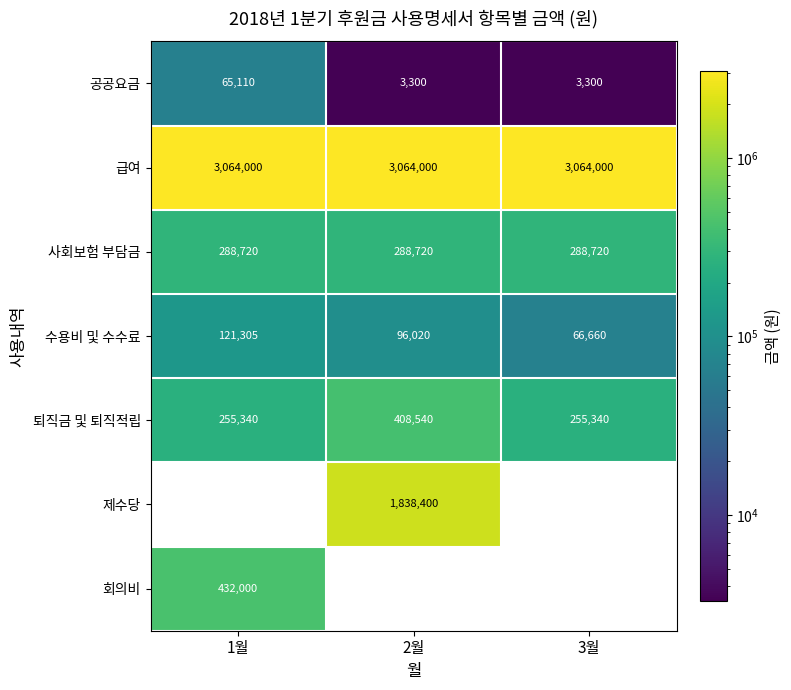

How many 회의비 values are between 0 and 432000?

3